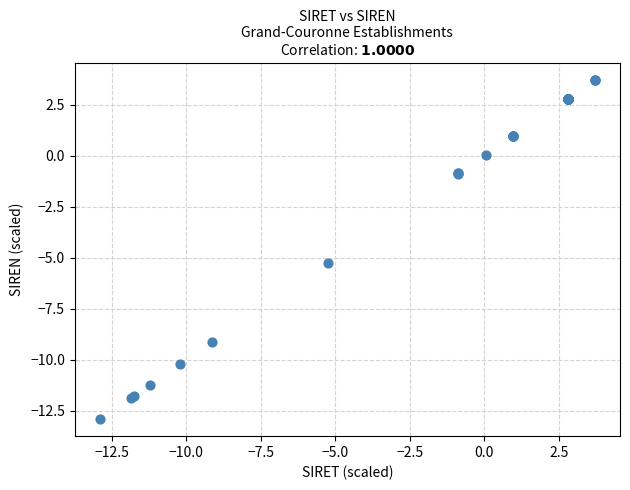

What Y value in the scatter plot is closest to -4?

-5.2